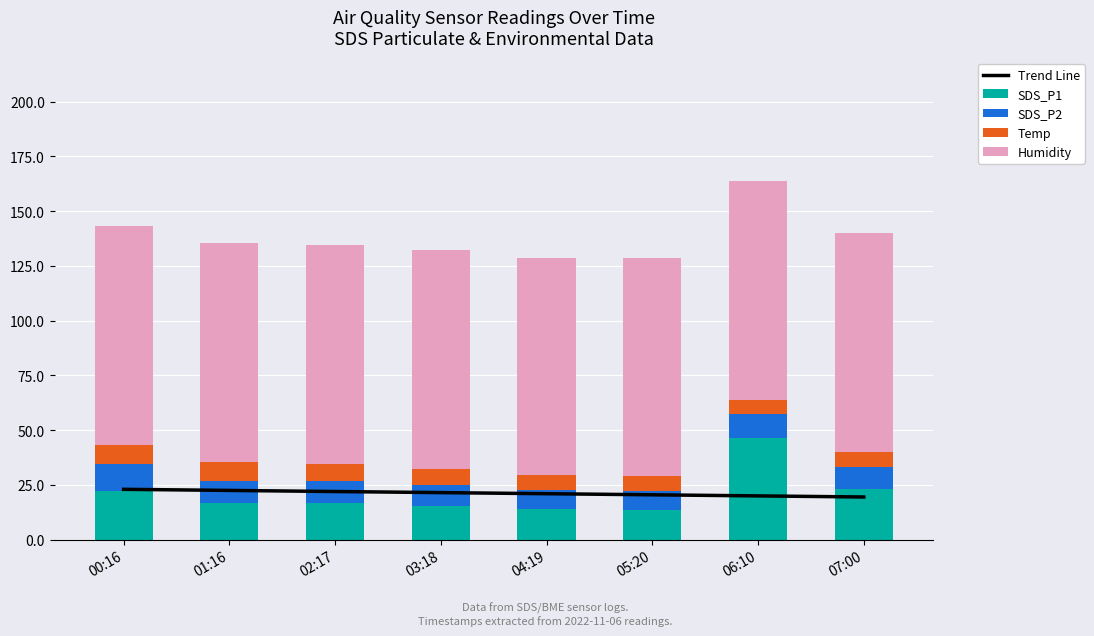

At which label is Temp closest to 7?

07:00